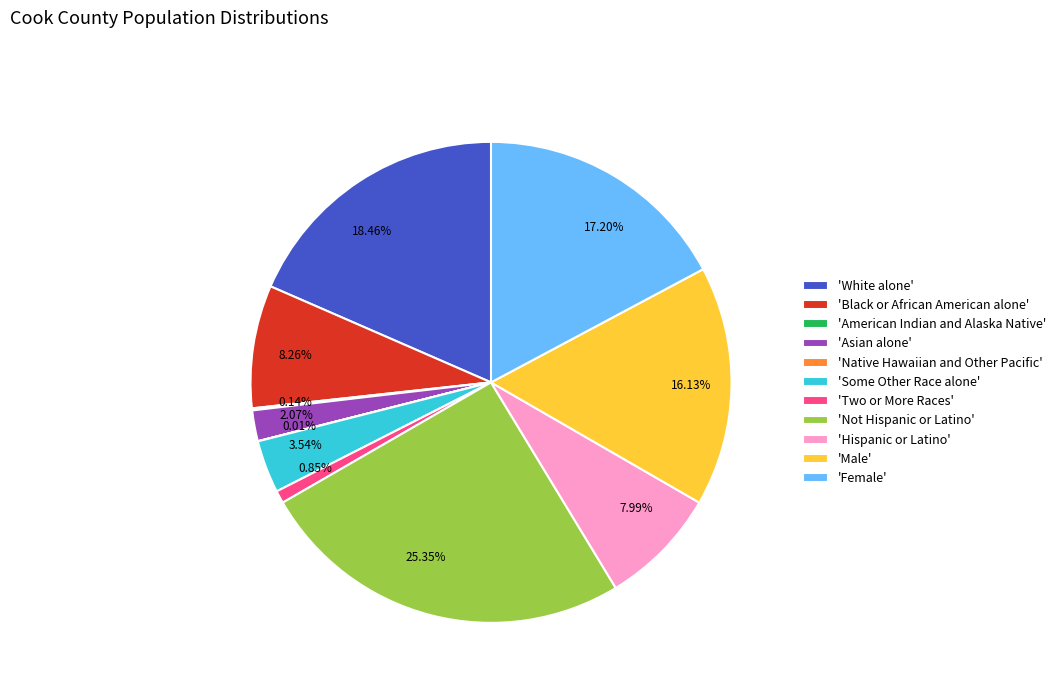

Is 25.35% the majority of the pie?

No